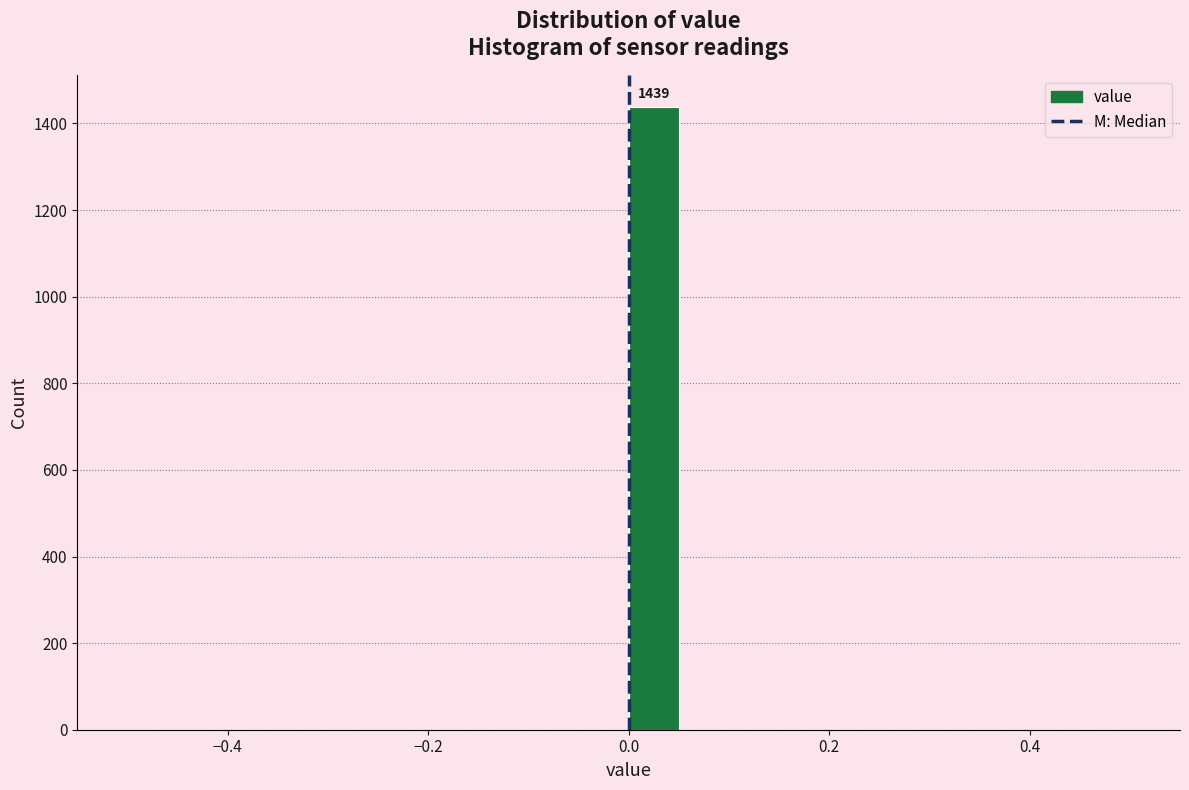

Read against the x-axis, roughly where is the centre of the tallest bar?

0.02